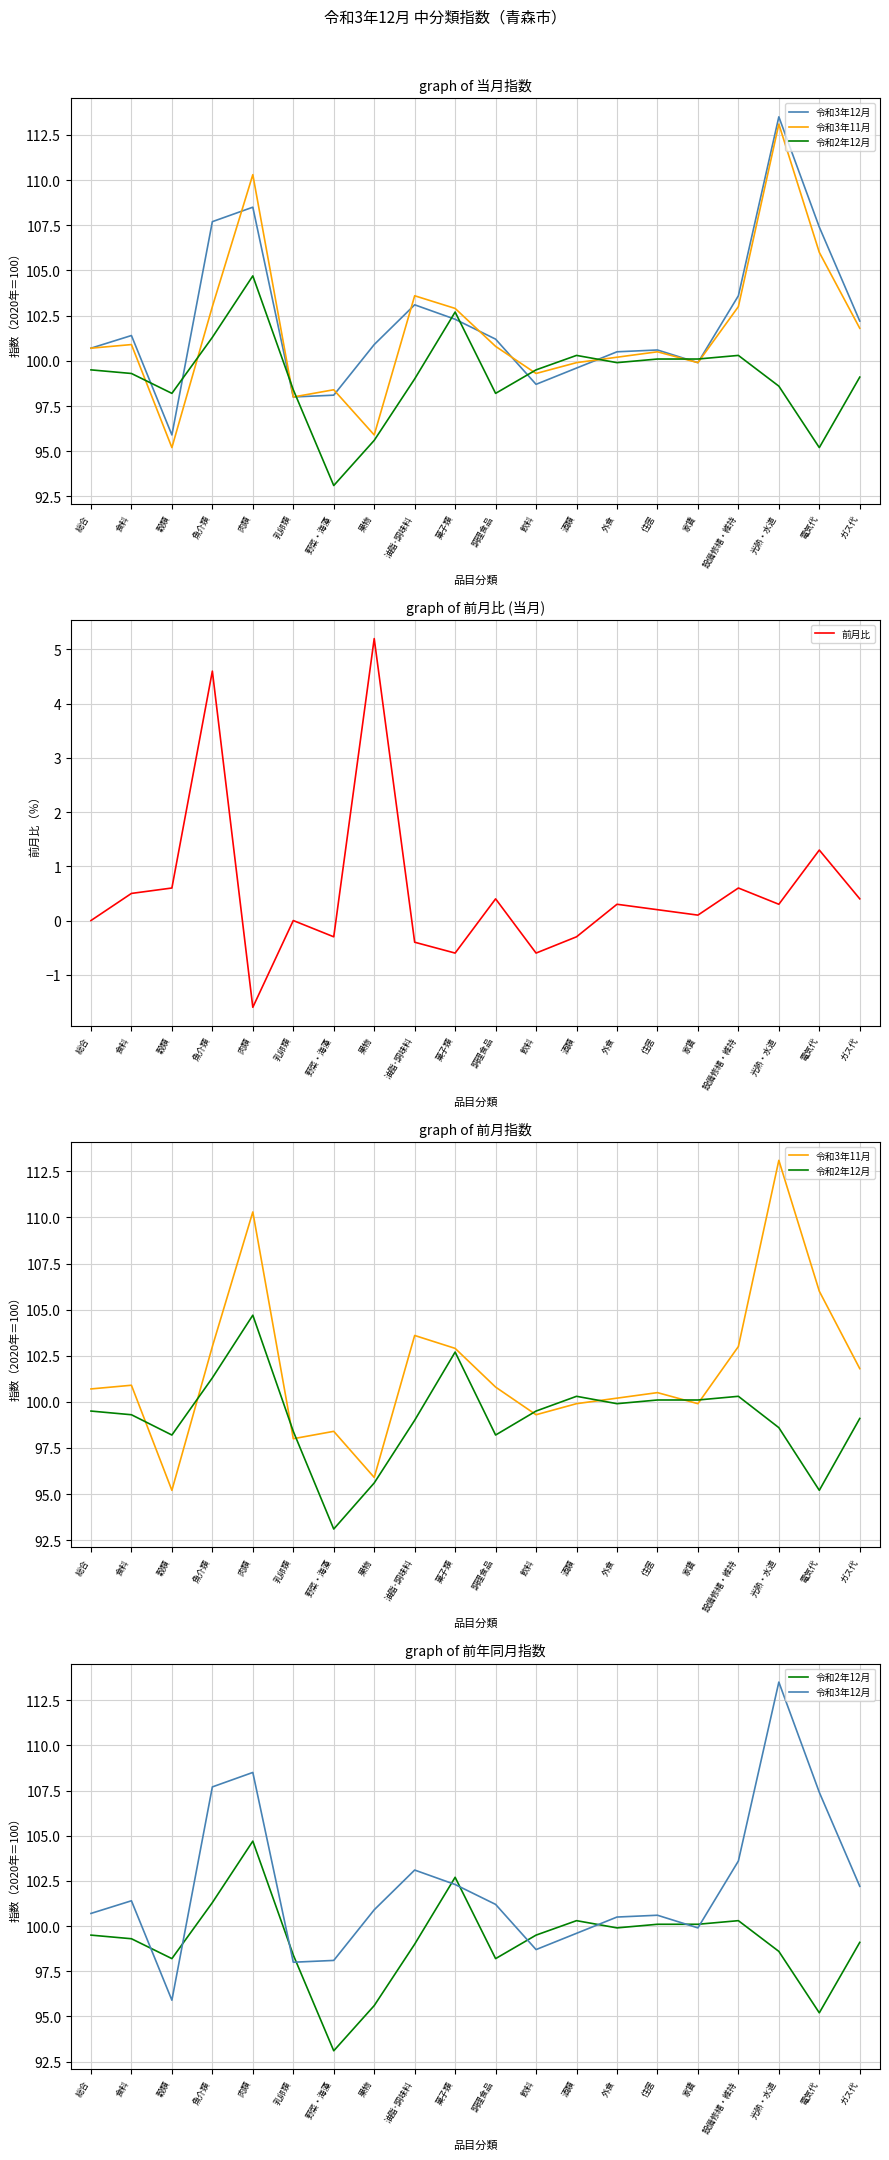

True or false: 令和3年12月 has a value of 98.1 at 野菜・海藻.

True